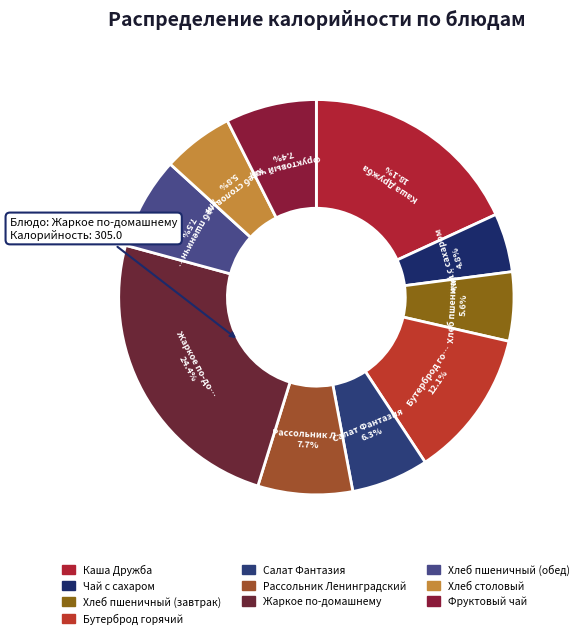

To the nearest percent, what percentage of the pie is Чай с сахаром?

5%